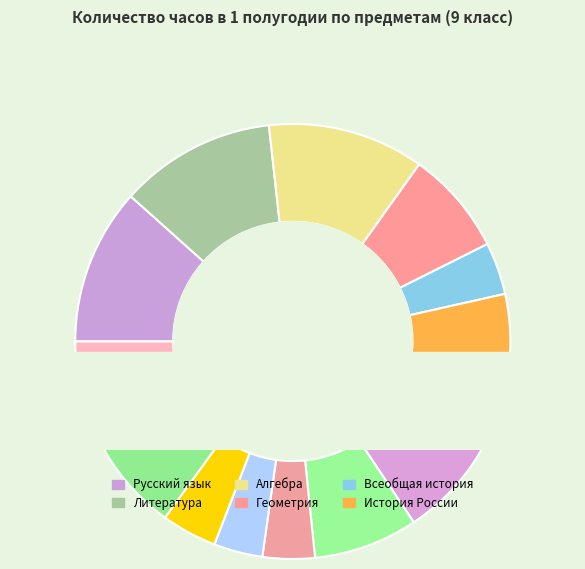

To the nearest percent, what is the combined percentage of Всеобщая история and Алгебра?

19%